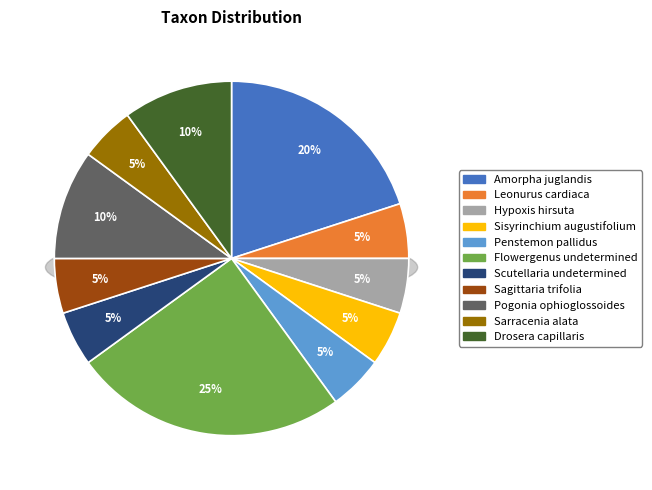

Combined, what portion of the pie is Drosera capillaris and Pogonia ophioglossoides?

20.0%